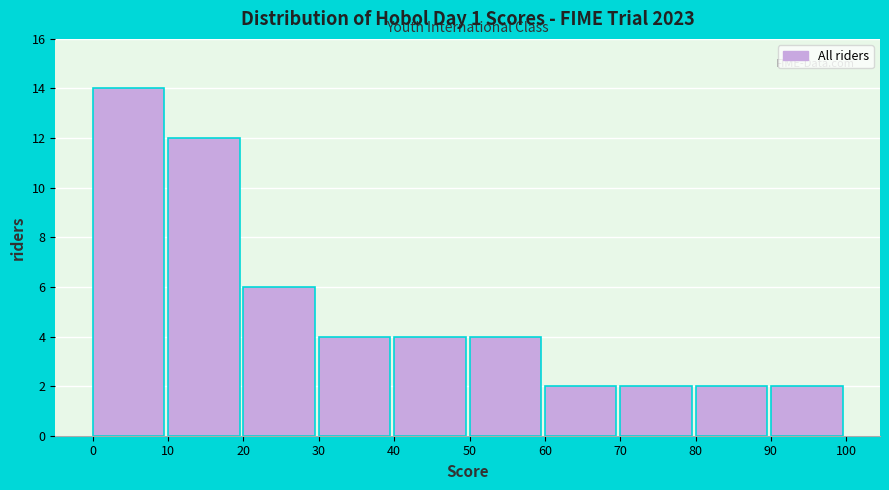

How tall is the bar that spans 50 to 60 on the x-axis? The values are not printed on the chart, so give them approximately, as read against the axis.

4